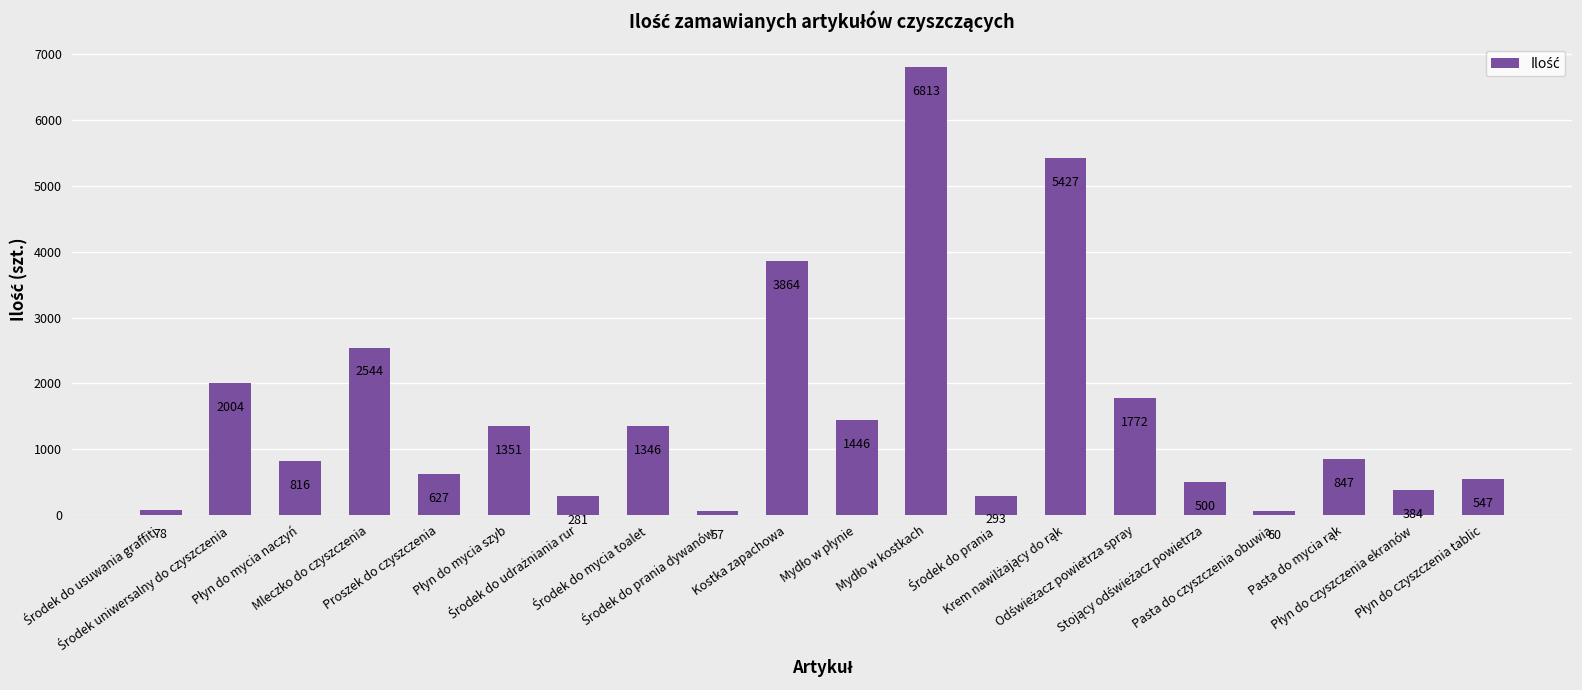

Reading left to right, what are all the values shown in this chart?

78	2004	816	2544	627	1351	281	1346	57	3864	1446	6813	293	5427	1772	500	60	847	384	547